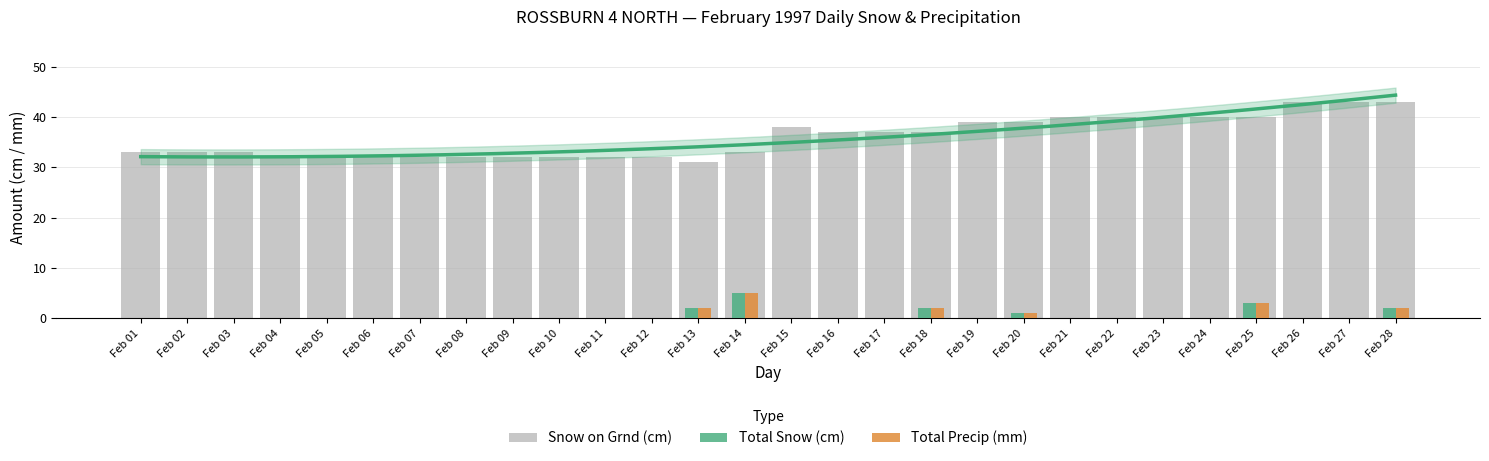

Does the chart contain any negative values?

No